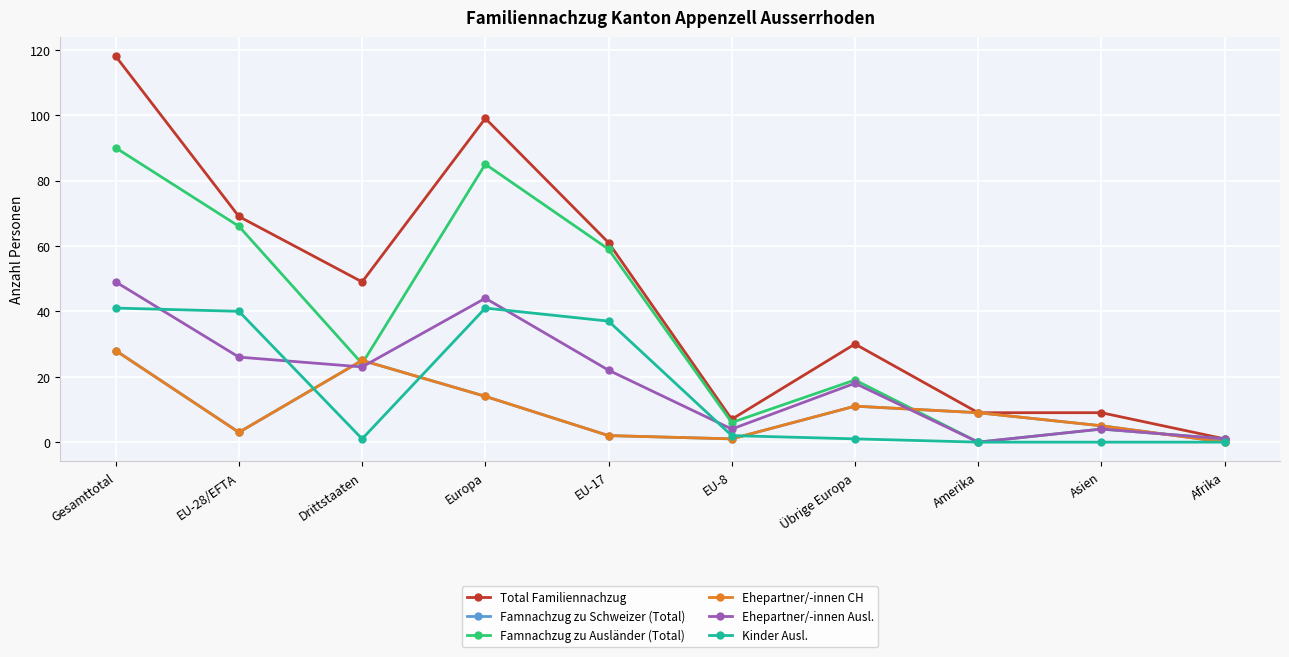

Reading left to right, extract all data points from this chart.

Total Familiennachzug: Gesamttotal=118	EU-28/EFTA=69	Drittstaaten=49	Europa=99	EU-17=61	EU-8=7	Übrige Europa=30	Amerika=9	Asien=9	Afrika=1
Famnachzug zu Schweizer (Total): Gesamttotal=28	EU-28/EFTA=3	Drittstaaten=25	Europa=14	EU-17=2	EU-8=1	Übrige Europa=11	Amerika=9	Asien=5	Afrika=0
Famnachzug zu Ausländer (Total): Gesamttotal=90	EU-28/EFTA=66	Drittstaaten=24	Europa=85	EU-17=59	EU-8=6	Übrige Europa=19	Amerika=0	Asien=4	Afrika=1
Ehepartner/-innen CH: Gesamttotal=28	EU-28/EFTA=3	Drittstaaten=25	Europa=14	EU-17=2	EU-8=1	Übrige Europa=11	Amerika=9	Asien=5	Afrika=0
Ehepartner/-innen Ausl.: Gesamttotal=49	EU-28/EFTA=26	Drittstaaten=23	Europa=44	EU-17=22	EU-8=4	Übrige Europa=18	Amerika=0	Asien=4	Afrika=1
Kinder Ausl.: Gesamttotal=41	EU-28/EFTA=40	Drittstaaten=1	Europa=41	EU-17=37	EU-8=2	Übrige Europa=1	Amerika=0	Asien=0	Afrika=0